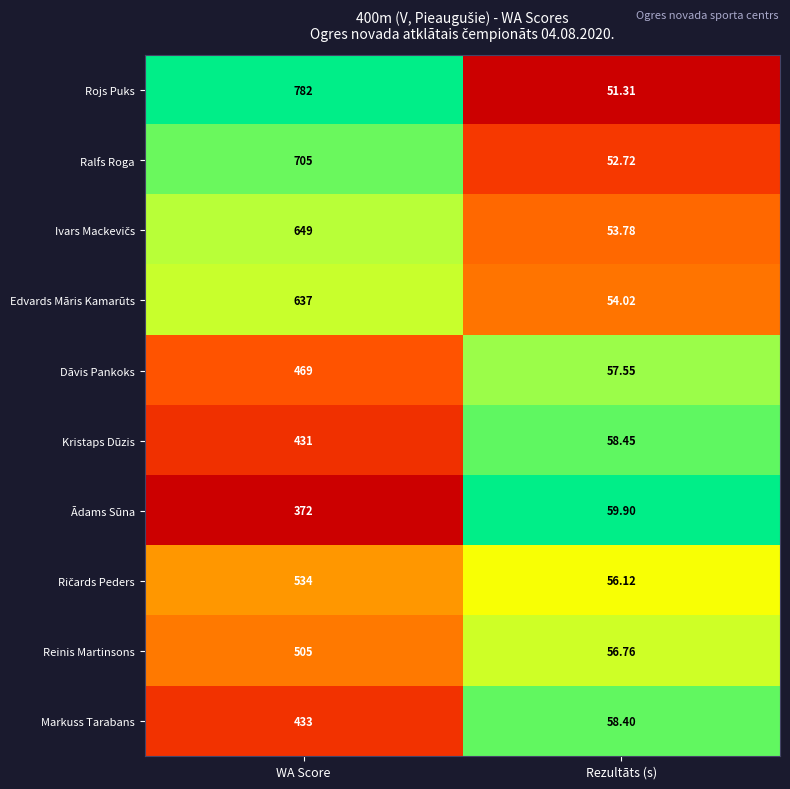

What is the maximum value shown in the chart?

782.0